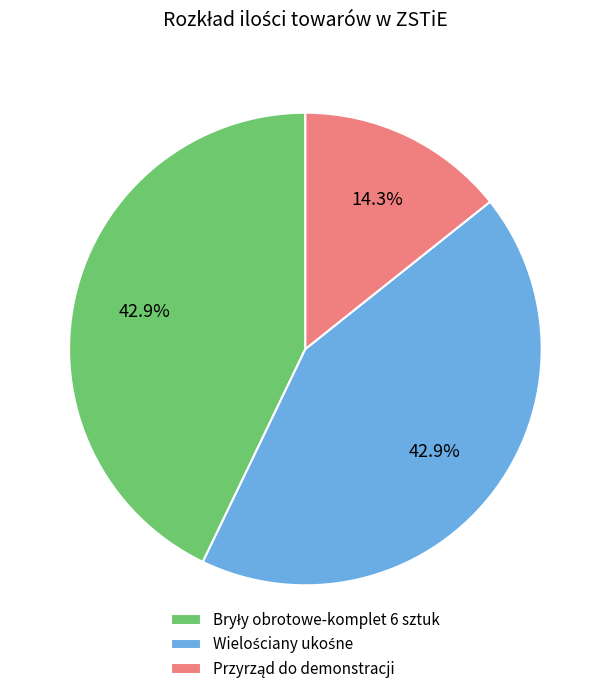

Is there any slice that represents more than half of the pie?

No